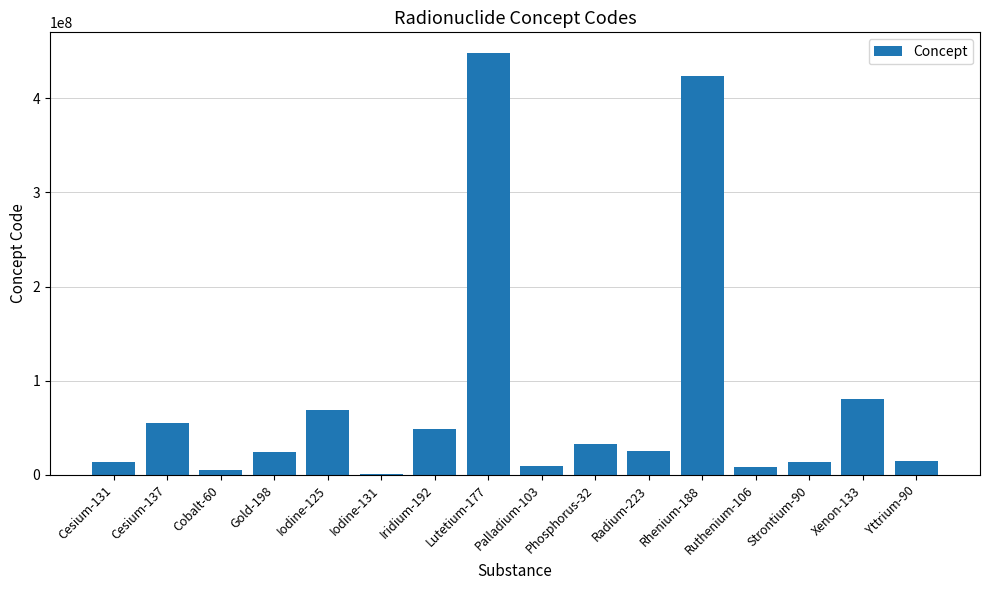

Where is the data nearest to the value 224460501?

Xenon-133